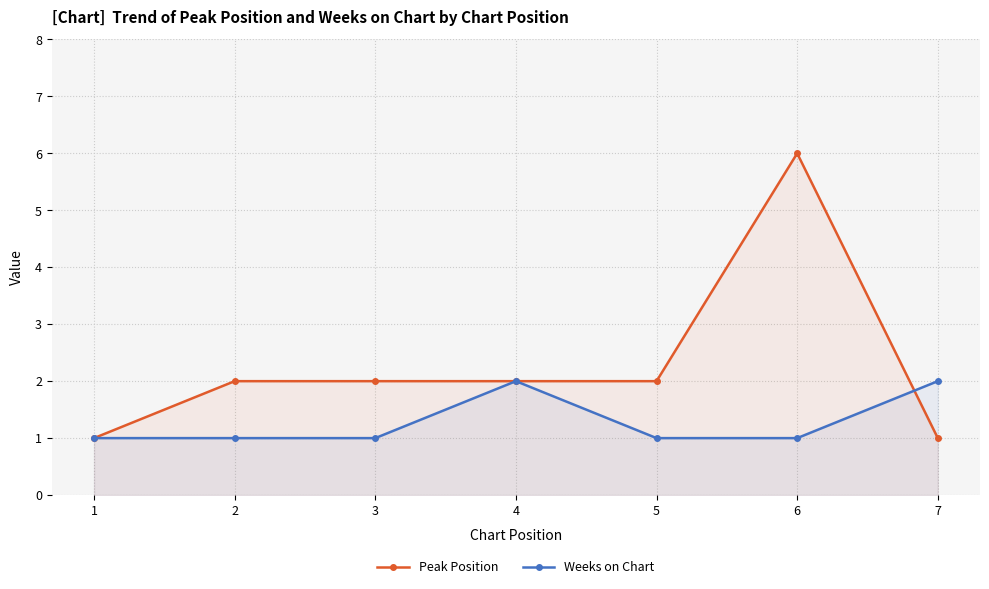

Where is the first local maximum for Weeks on Chart?

4